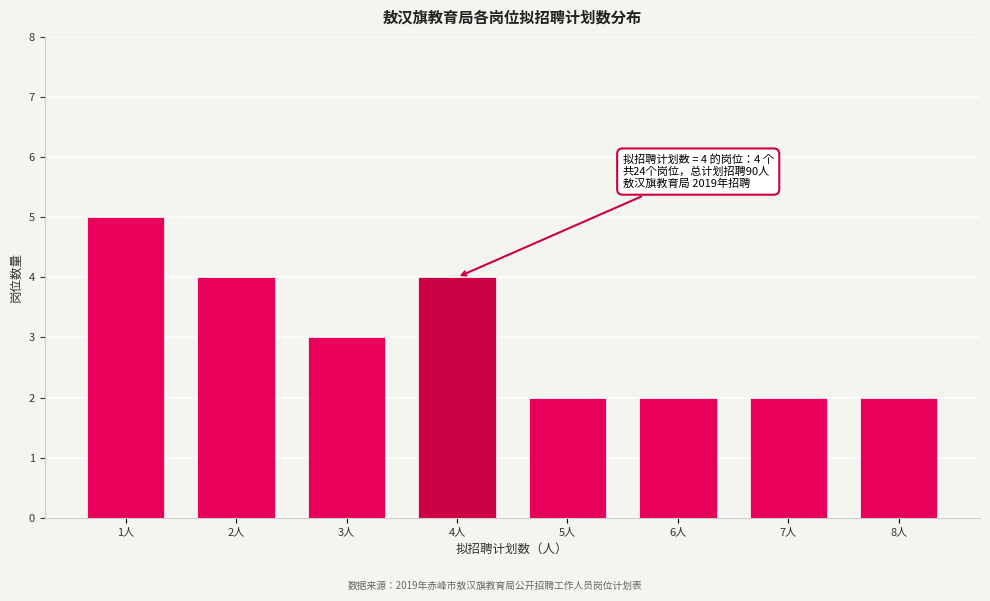

Reading right to left, transcribe all the data shown in this chart.

8人=2	7人=2	6人=2	5人=2	4人=4	3人=3	2人=4	1人=5